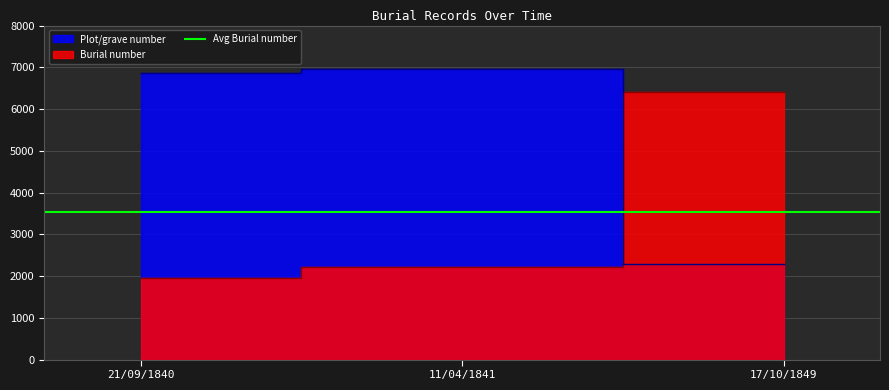

What is the average value of the Burial number series?

3524